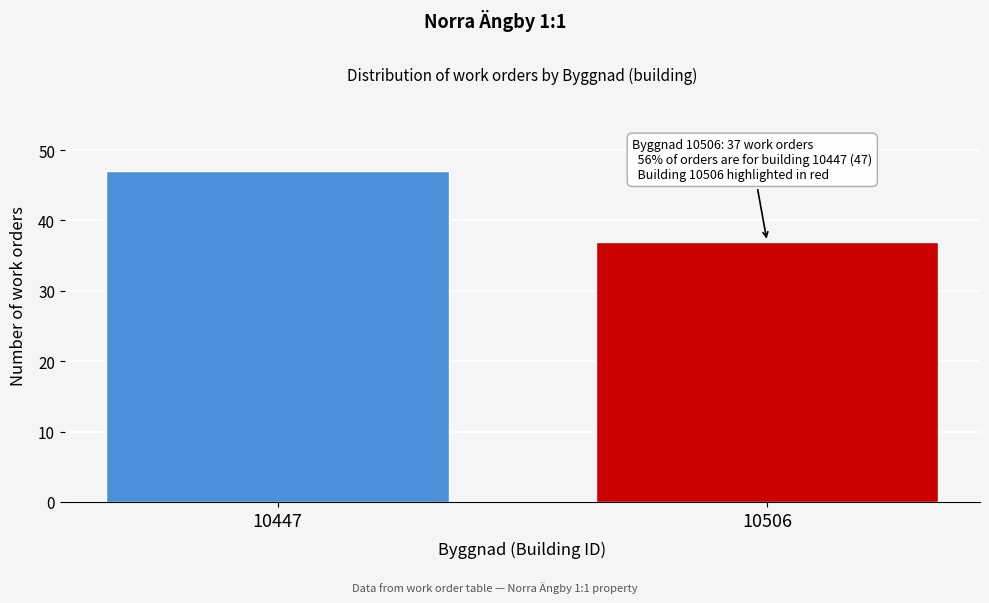

Reading left to right, list all the values displayed in this chart.

47	37